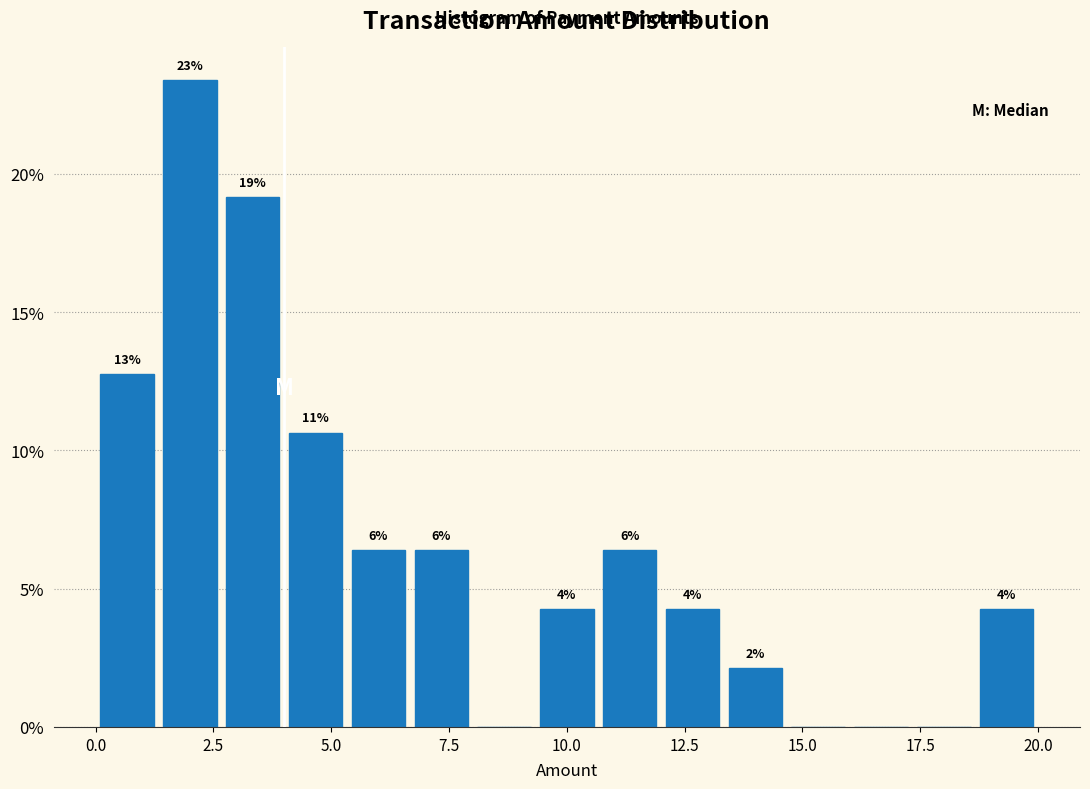

Around what value on the x-axis is the tallest bar? Give the approximate position of its centre, as read against the axis.

2.0